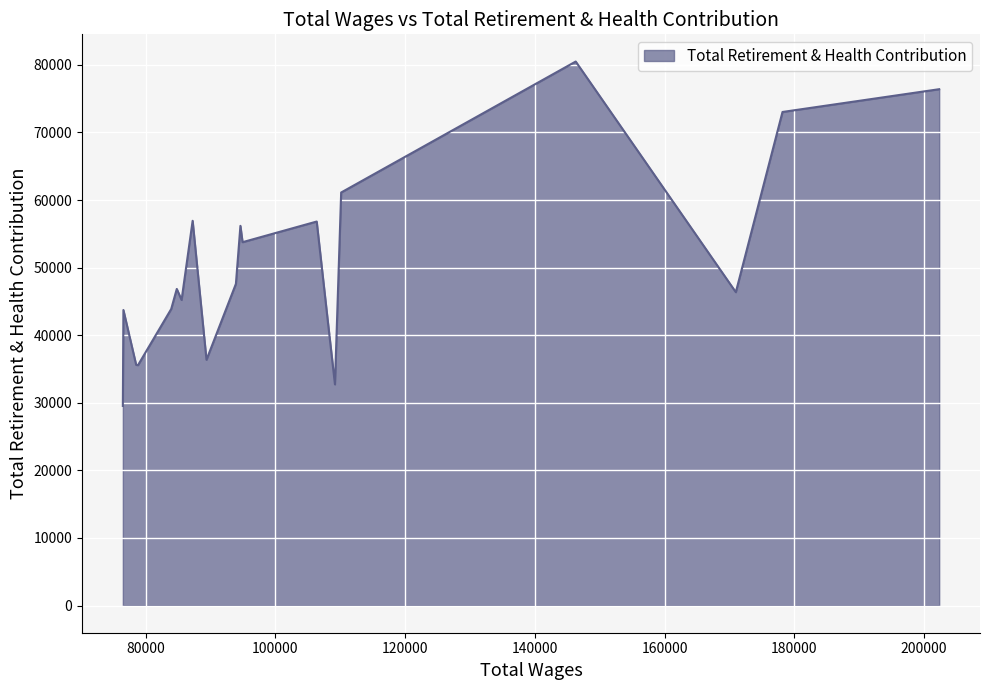

What is the minimum value shown in the chart?

29531